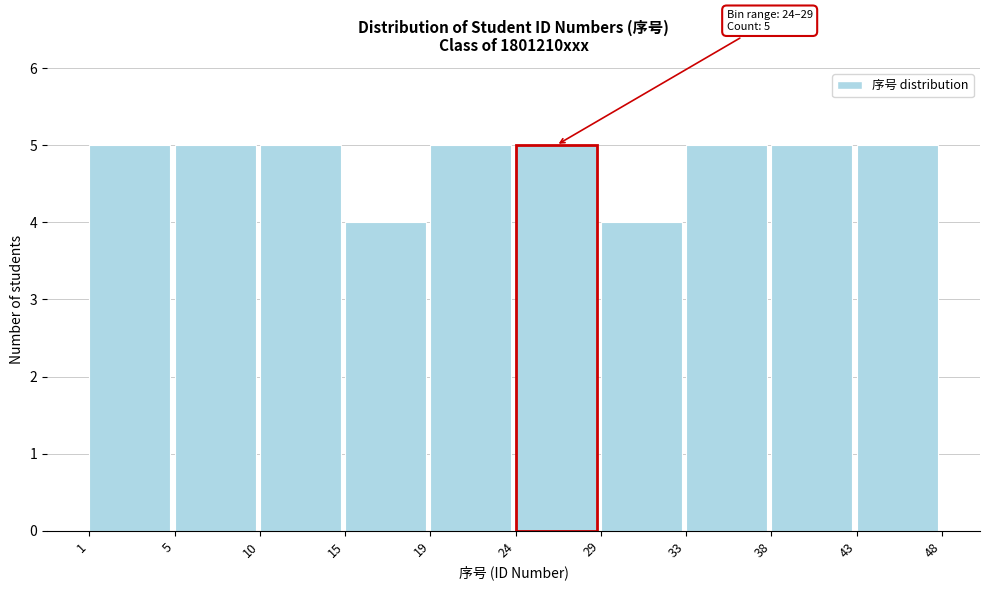

Reading left to right, what are all the values shown in this chart?

5	5	5	4	5	5	4	5	5	5